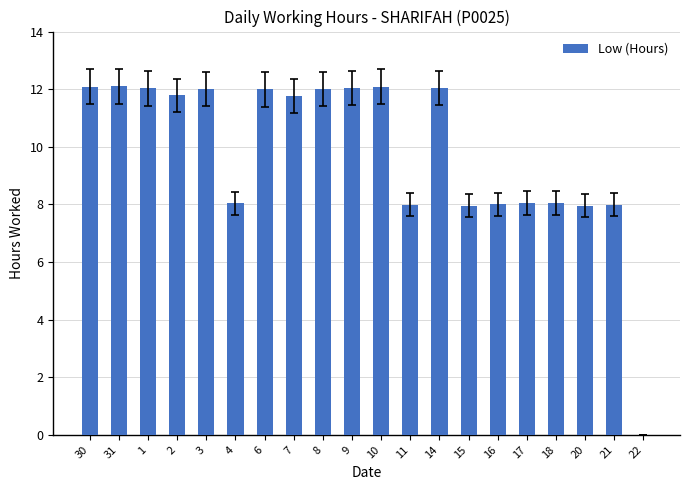

The chart shows a value of 12.0 at 6. True or false?

True